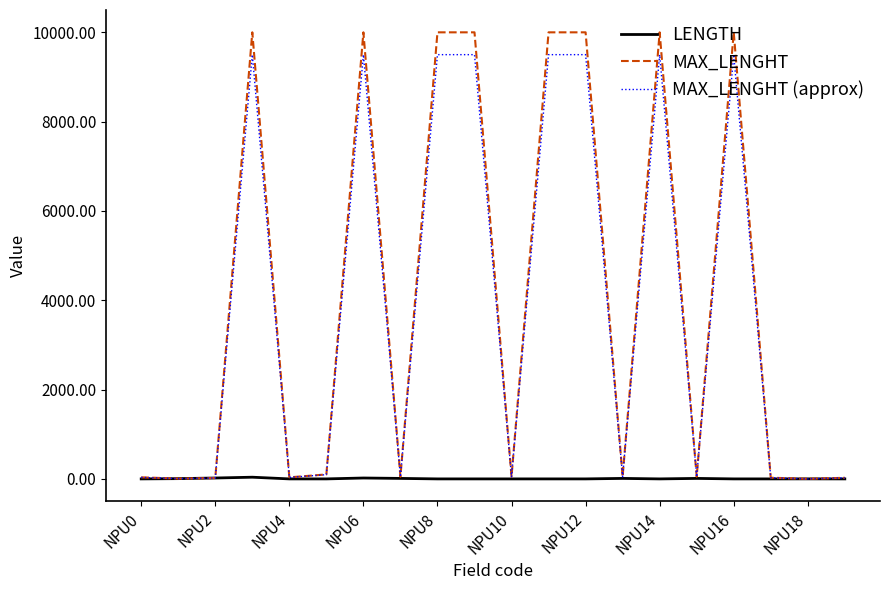

List the series in order of their peak value, lowest first.

LENGTH, MAX_LENGHT (approx), MAX_LENGHT